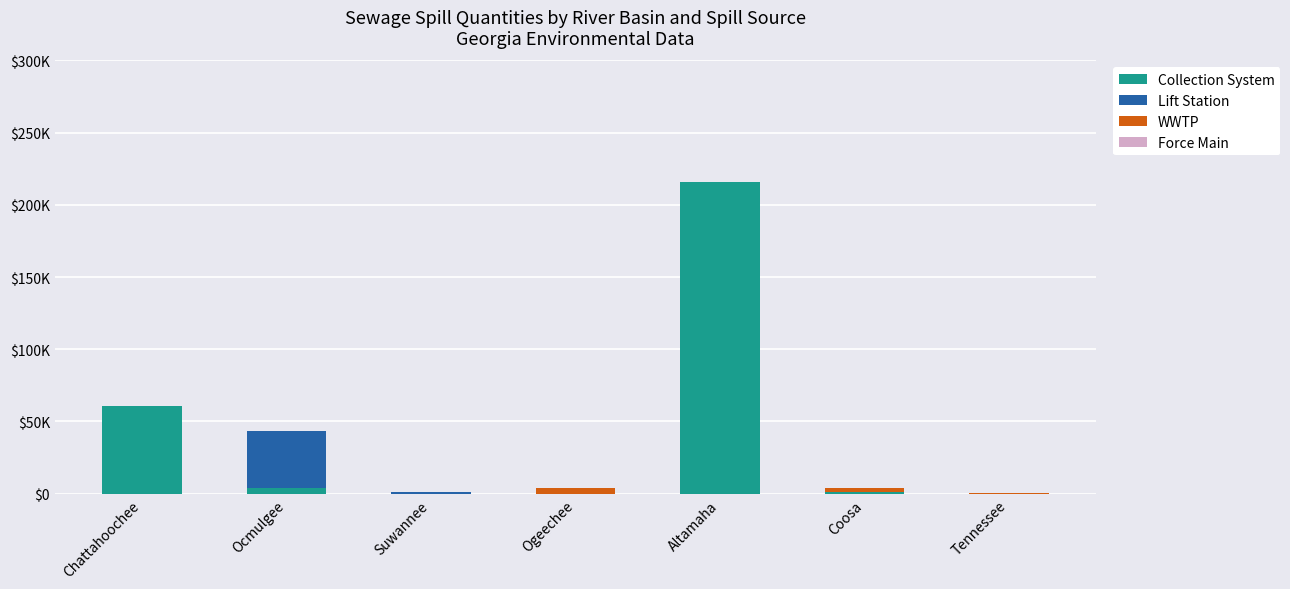

Are the bars grouped side by side (vs. stacked)?

No